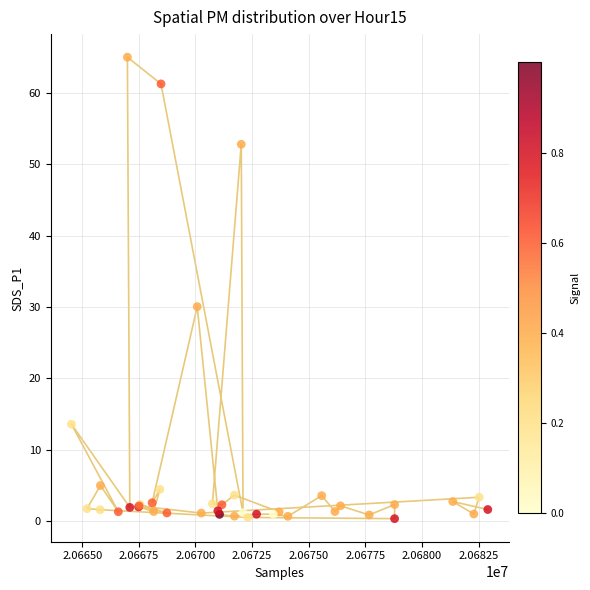

What Y value in the scatter plot is closest to 32?

30.1